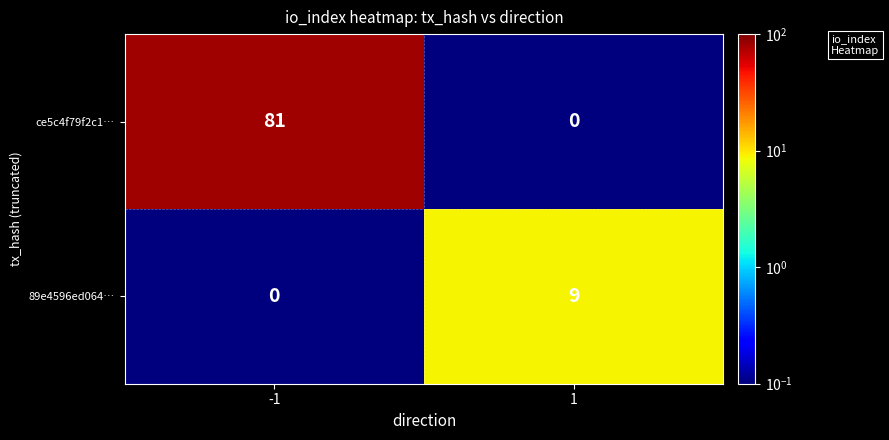

Count the number of data series in this chart.

2